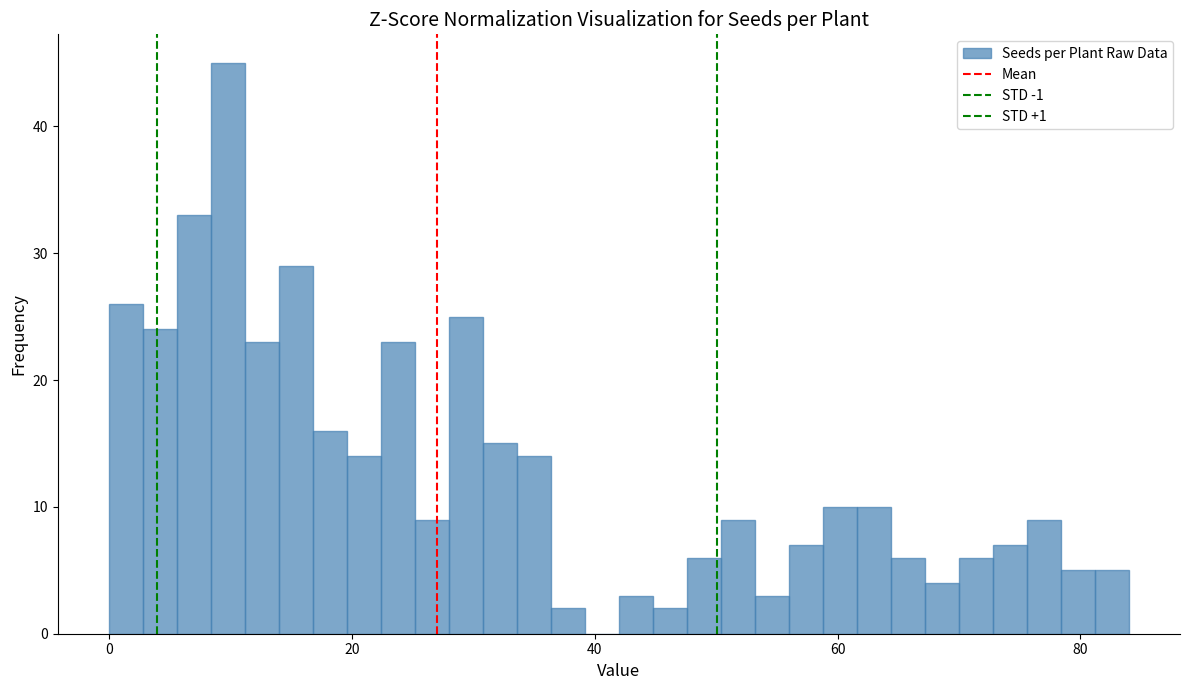

Around what value on the x-axis is the tallest bar? Give the approximate position of its centre, as read against the axis.

10